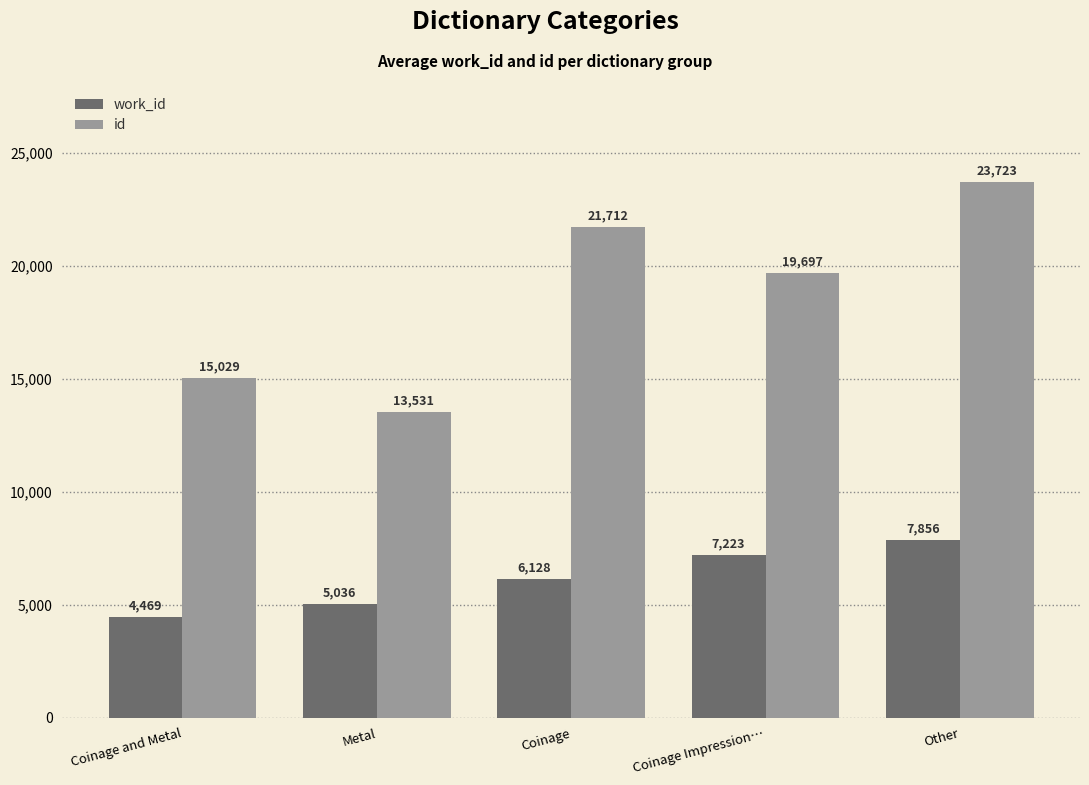

At which label does id first exceed 19697?

Coinage